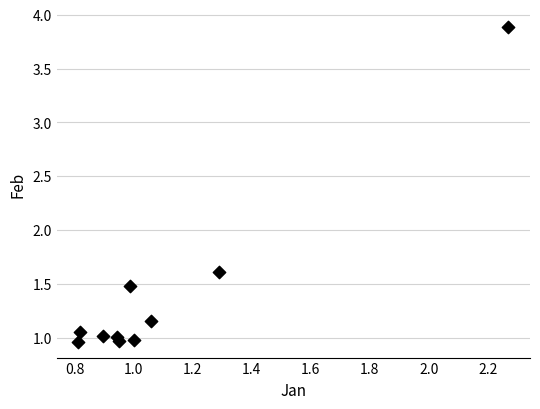

What Y value in the scatter plot is closest to 2?

1.6